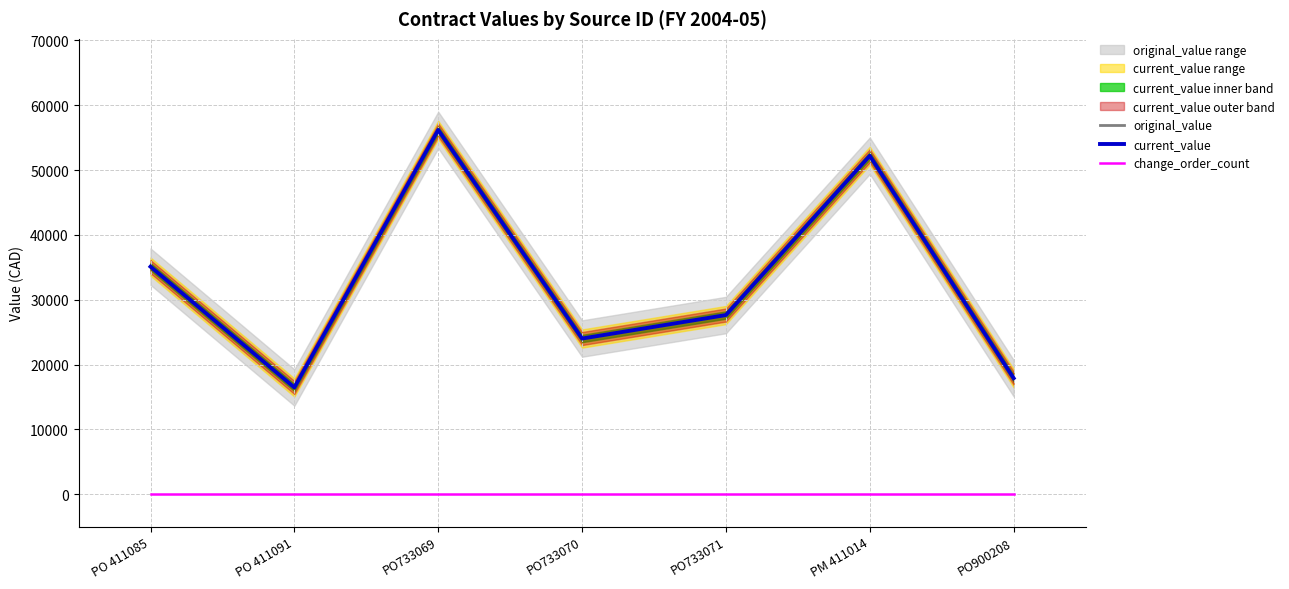

What is the average value of the original_value series?

32782.4